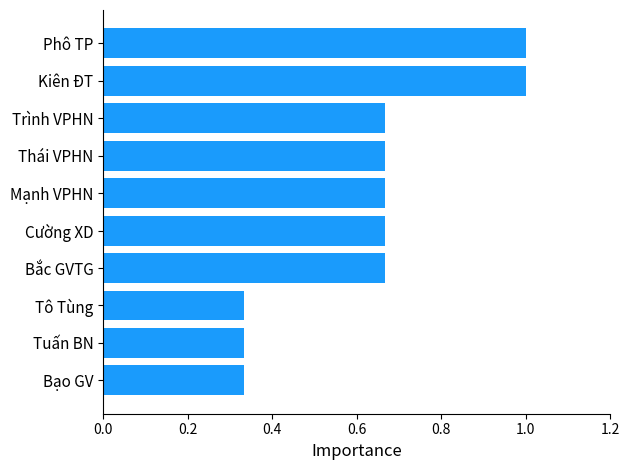

Is it true that the value at Bạo GV is 0.1?

False